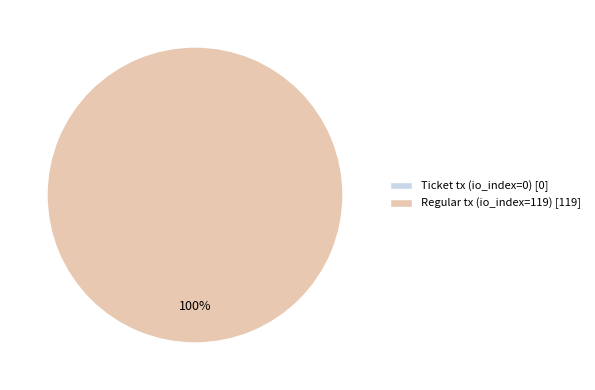

Rank the categories by value from lowest to highest.

Ticket tx (io_index=0), Regular tx (io_index=119)